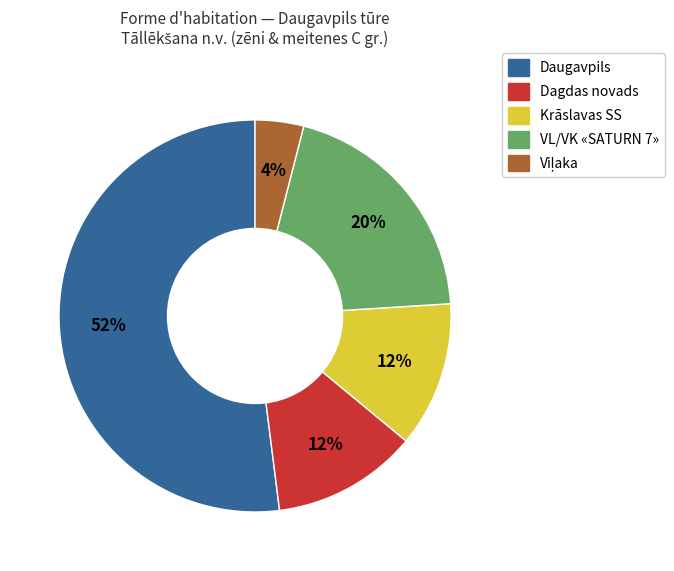

How many segments does this pie chart have?

5